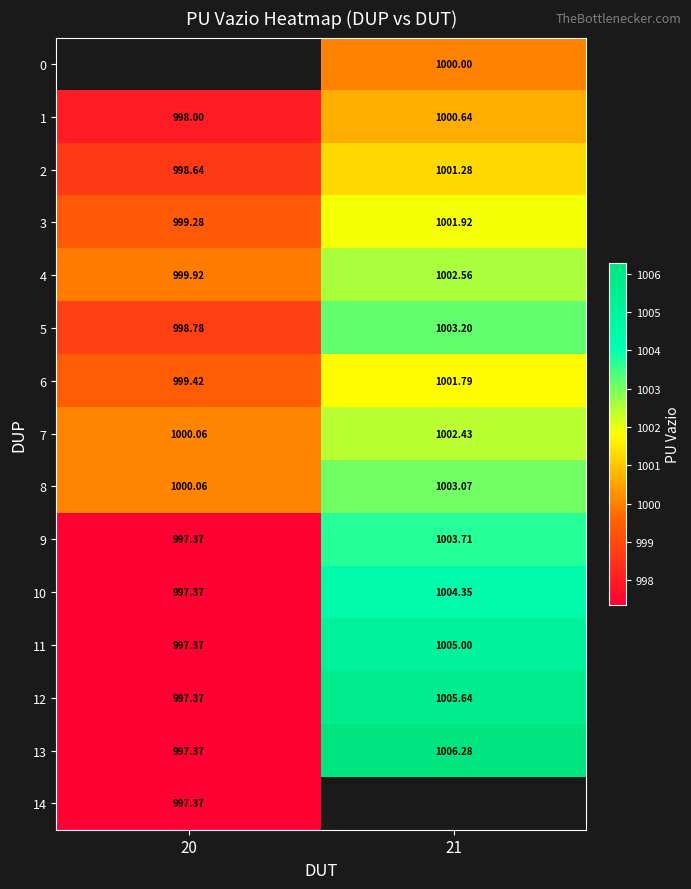

Is the value of 4 at 21 greater than the value of 12 at 21?

No